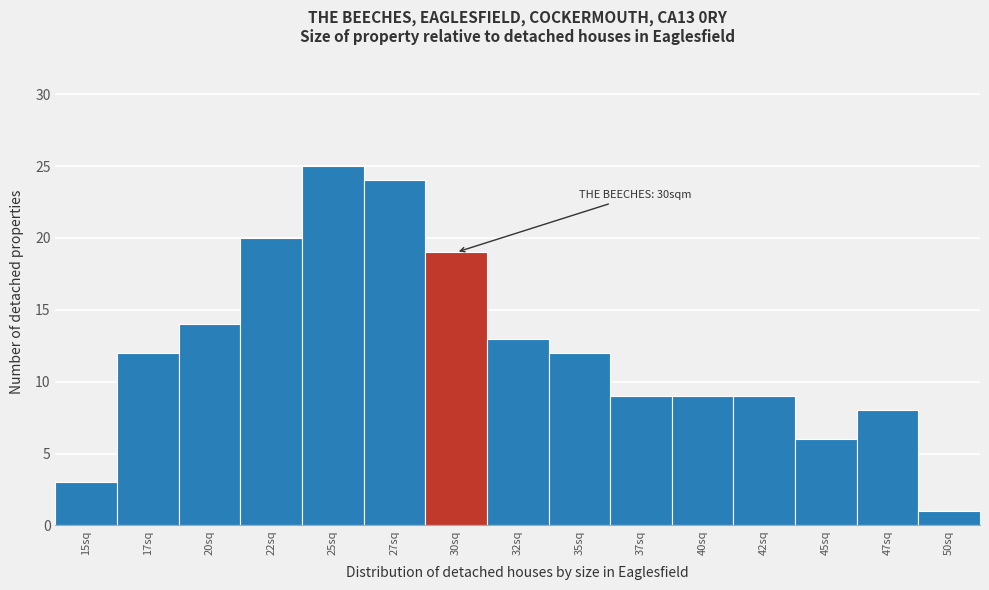

Reading left to right, transcribe all the data shown in this chart.

3	12	14	20	25	24	19	13	12	9	9	9	6	8	1